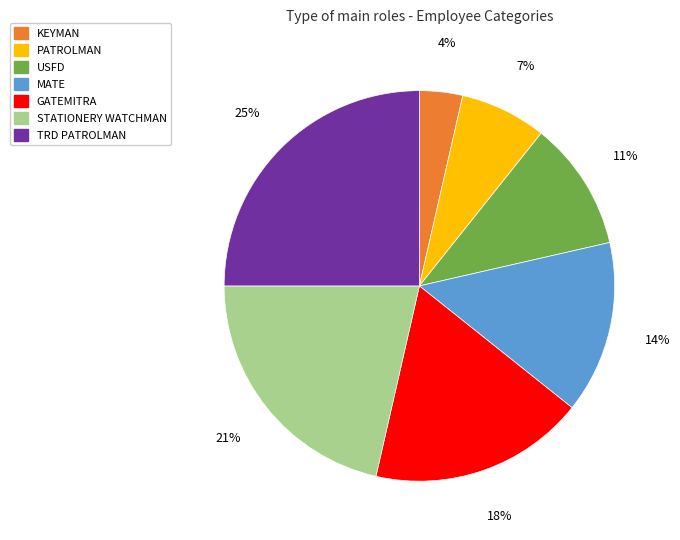

Is there any slice that represents more than half of the pie?

No